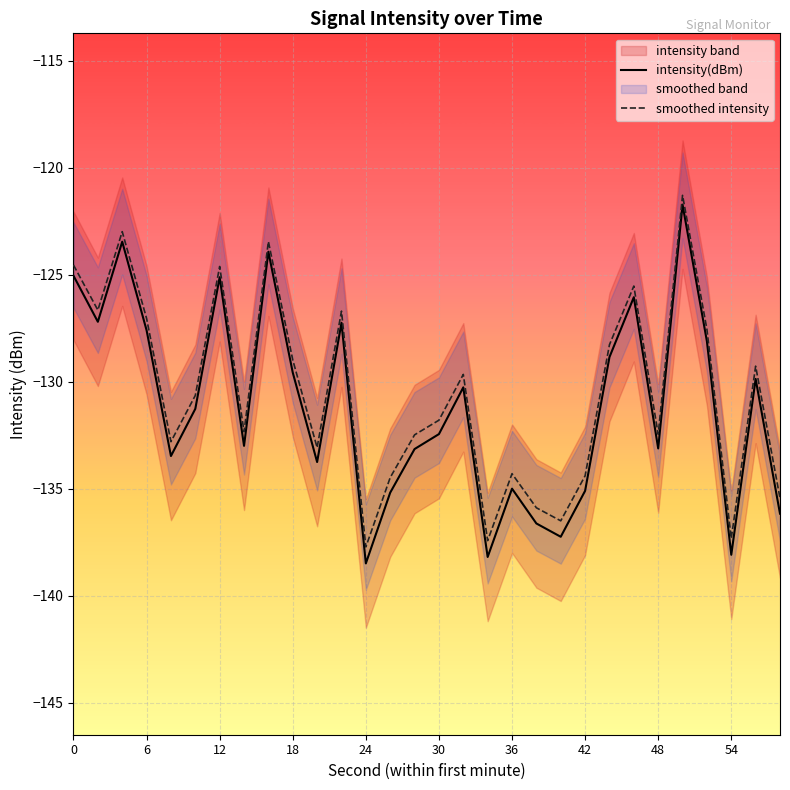

Is it true that smoothed intensity equals -73.3 at 54?

False